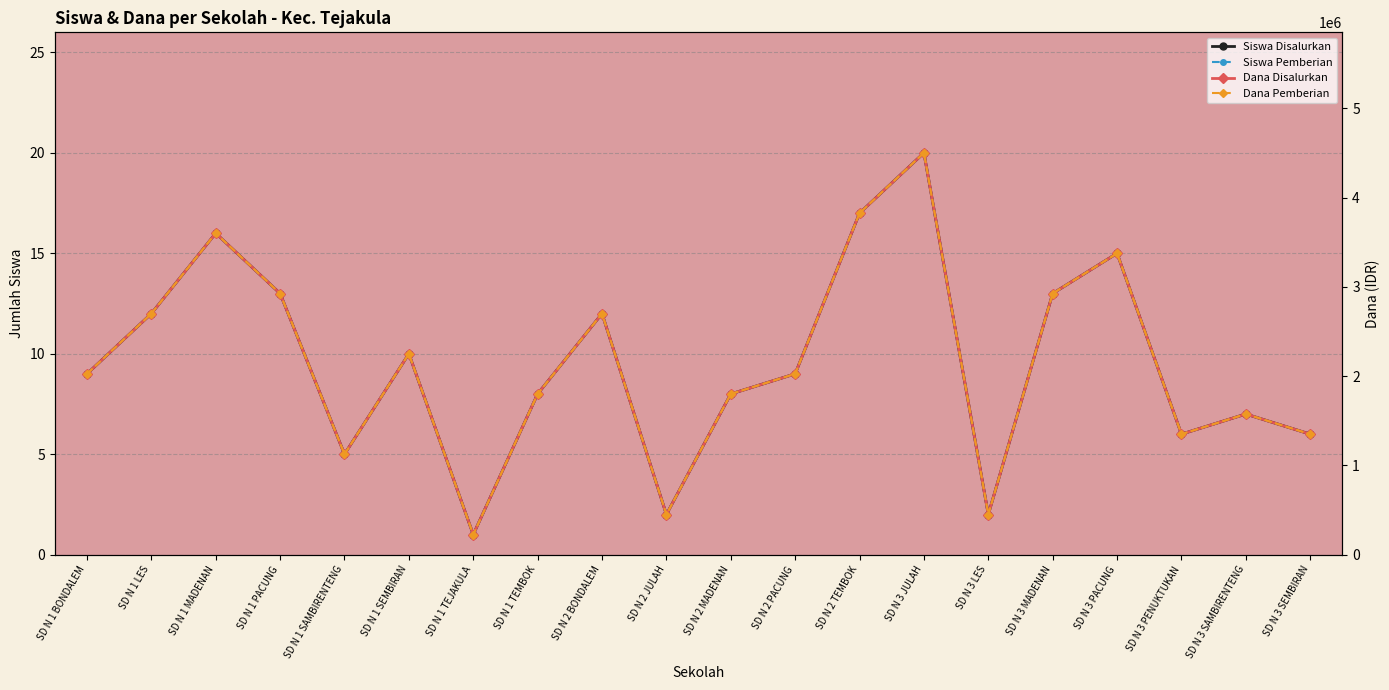

What is the value of the Siswa Disalurkan point at the 2nd from the left?

12